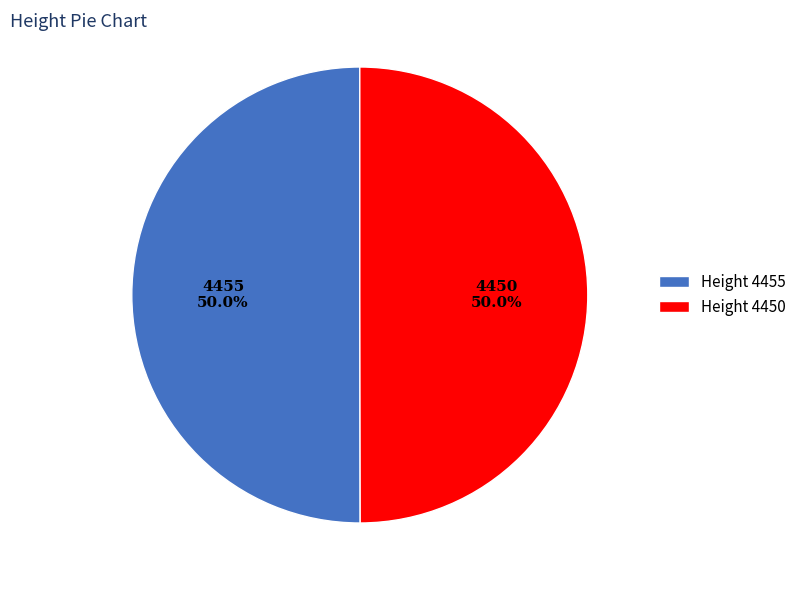

Combined, what portion of the pie is Height 4450 and Height 4455?

100.0%